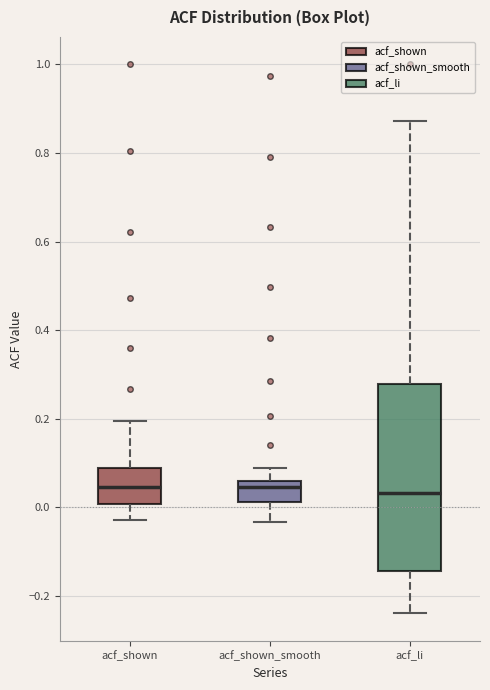

Where does the upper whisker of the box for acf_shown_smooth end on the y-axis? The values are not printed on the chart, so give them approximately, as read against the axis.

0.08